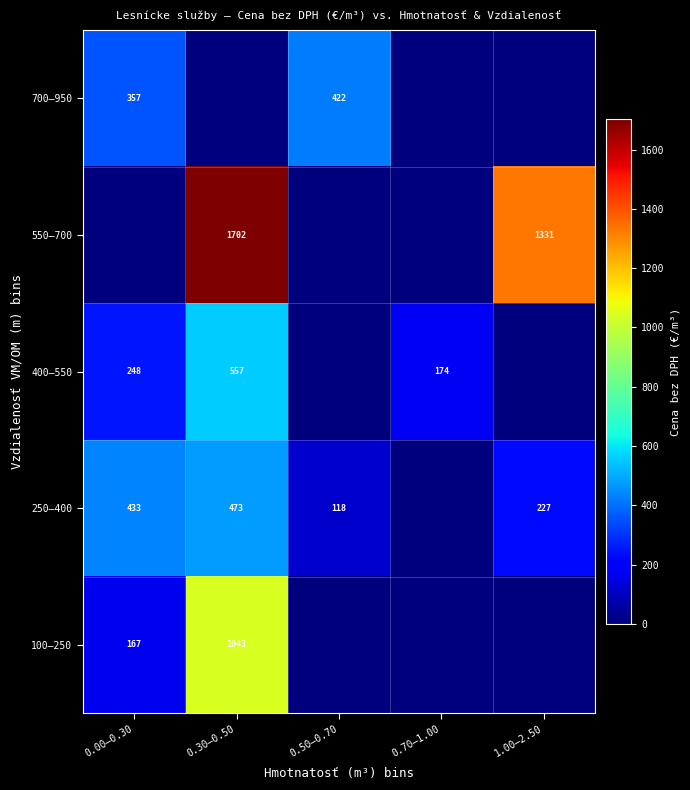

True or false: 700–950 has a value of 357 at 0.00–0.30.

True